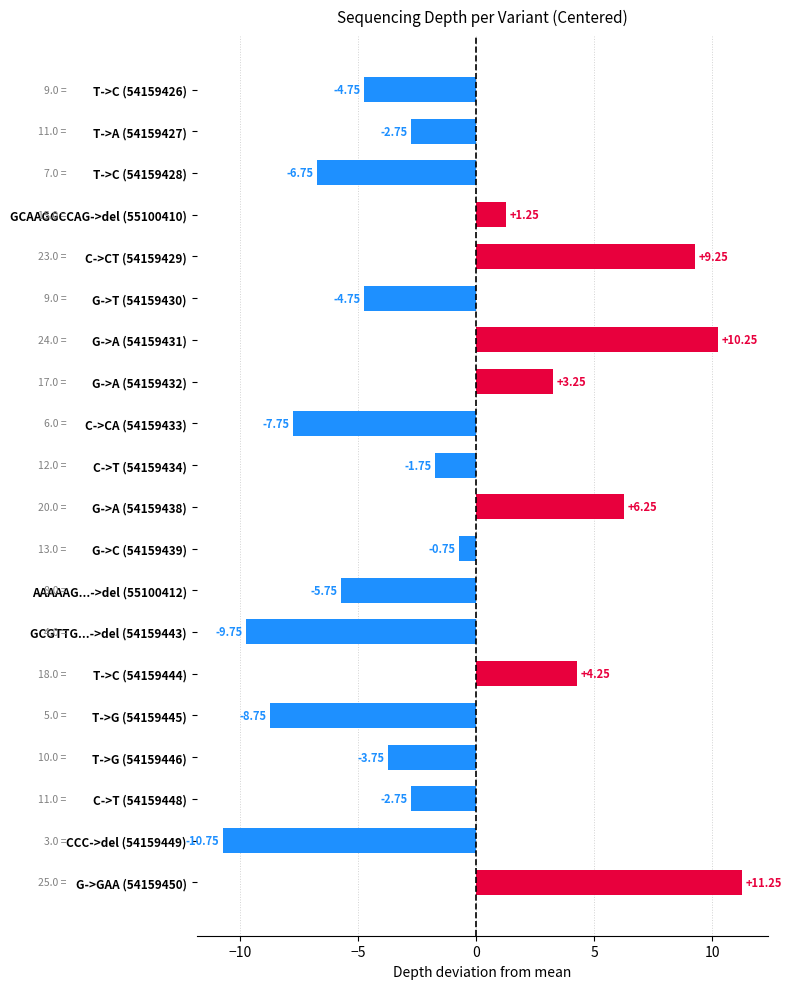

How many distinct data groups are displayed?

1